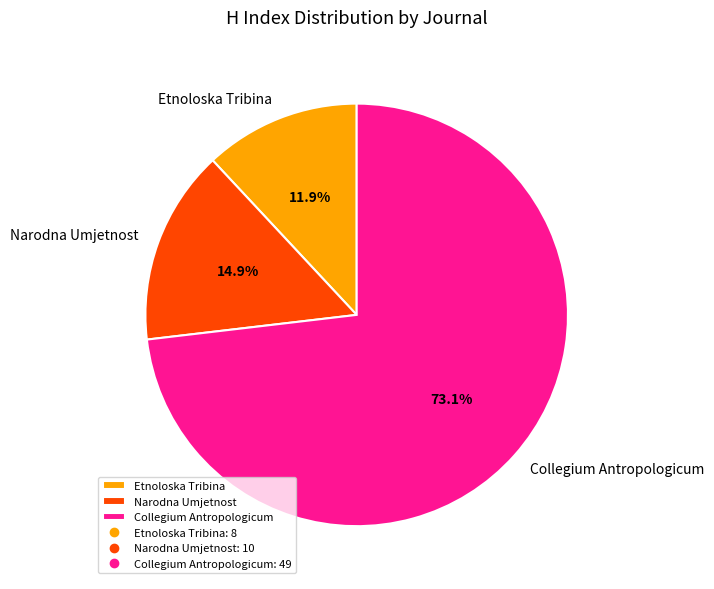

Which category has the smallest portion of the pie?

Etnoloska Tribina